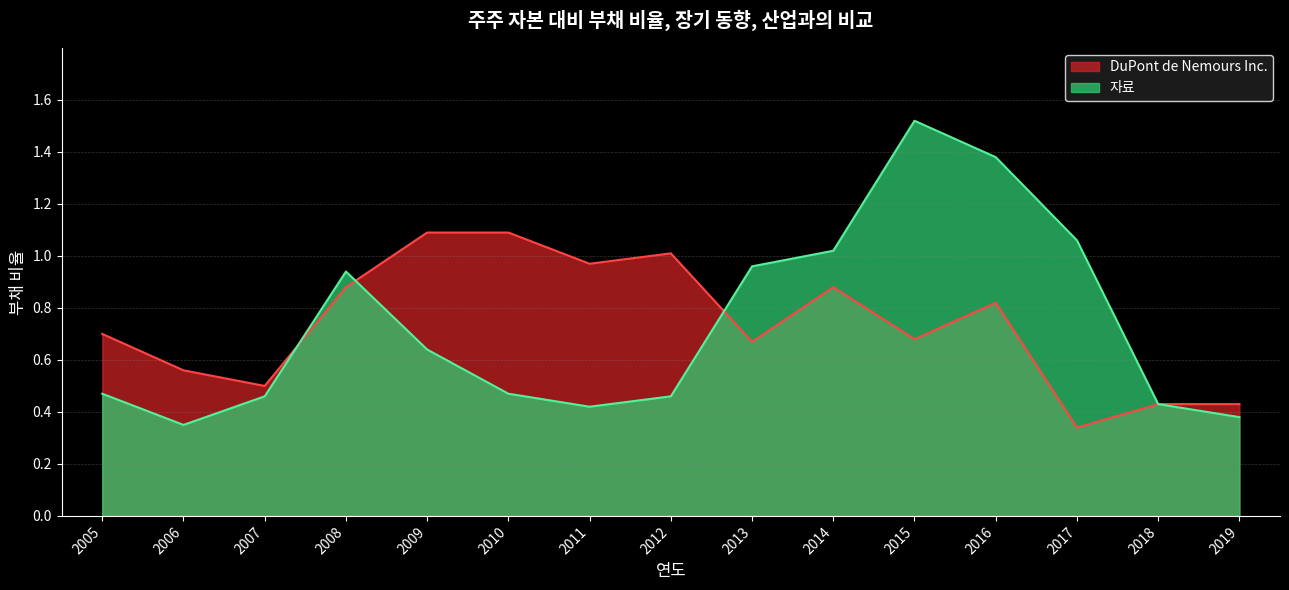

Reading left to right, what are all the values shown in this chart?

DuPont de Nemours Inc.: 0.7	0.6	0.5	0.9	1.1	1.1	1.0	1.0	0.7	0.9	0.7	0.8	0.3	0.4	0.4
자료: 0.5	0.3	0.5	0.9	0.6	0.5	0.4	0.5	1.0	1.0	1.5	1.4	1.1	0.4	0.4